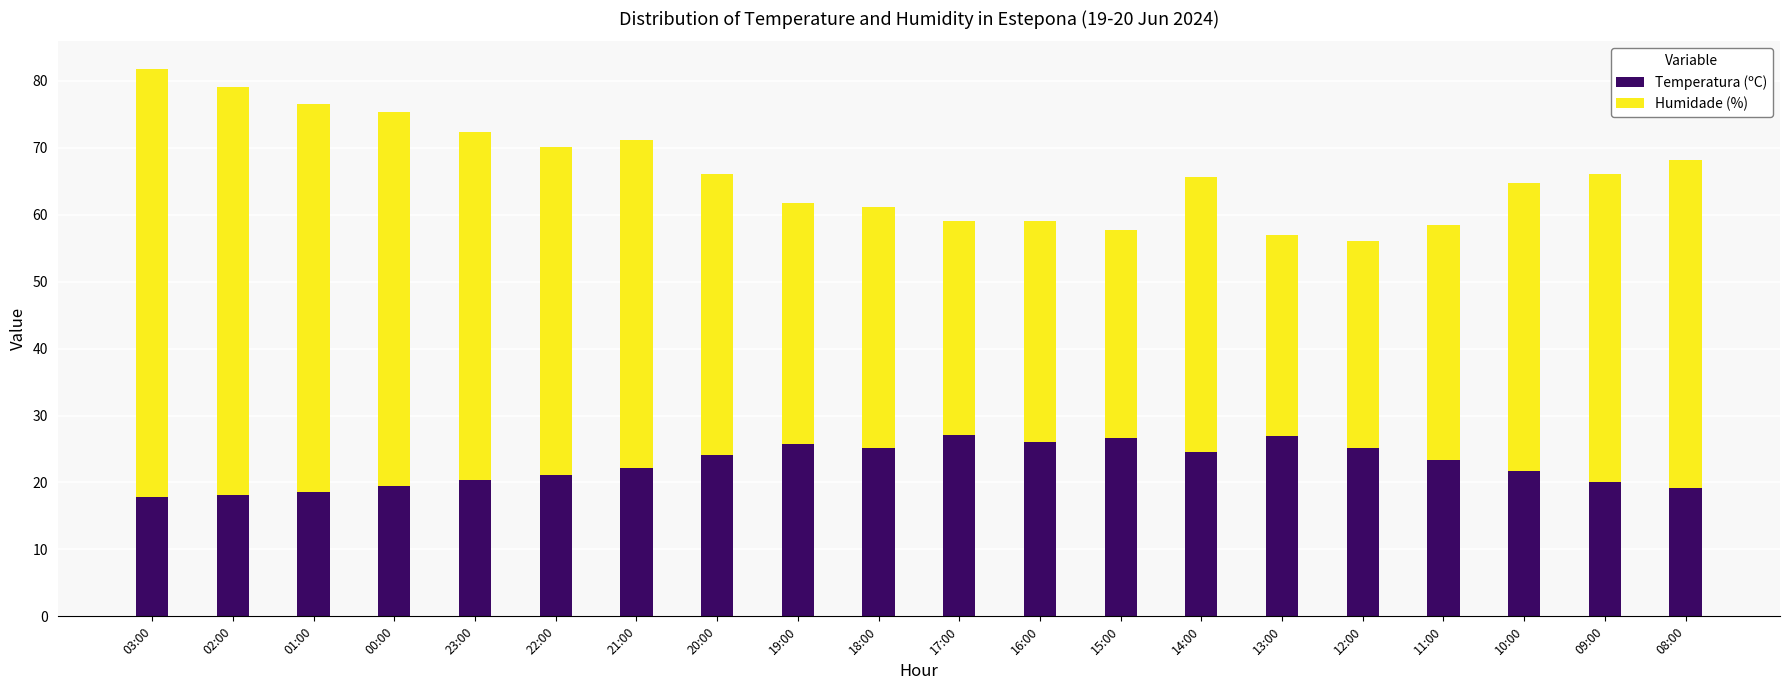

What is the total value across all series at 10:00?

64.7